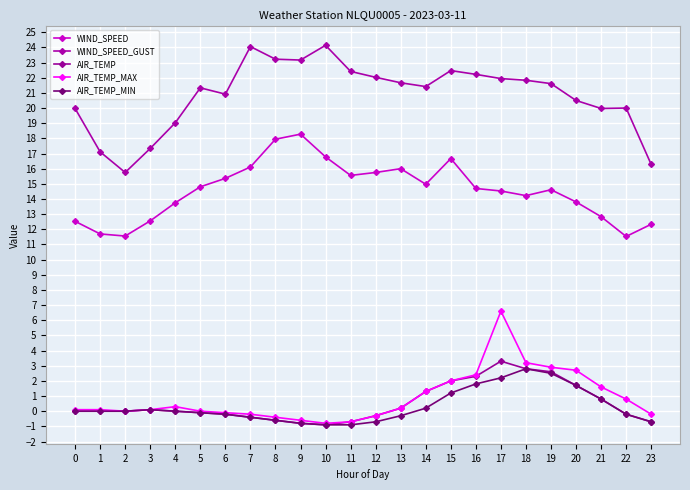

How many data points does each series have?

24